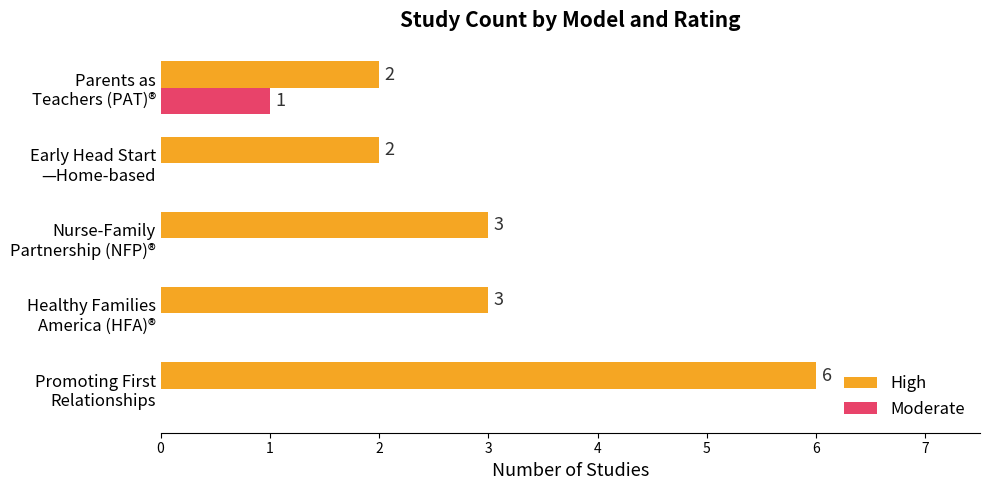

Which series has the largest total across all categories?

High